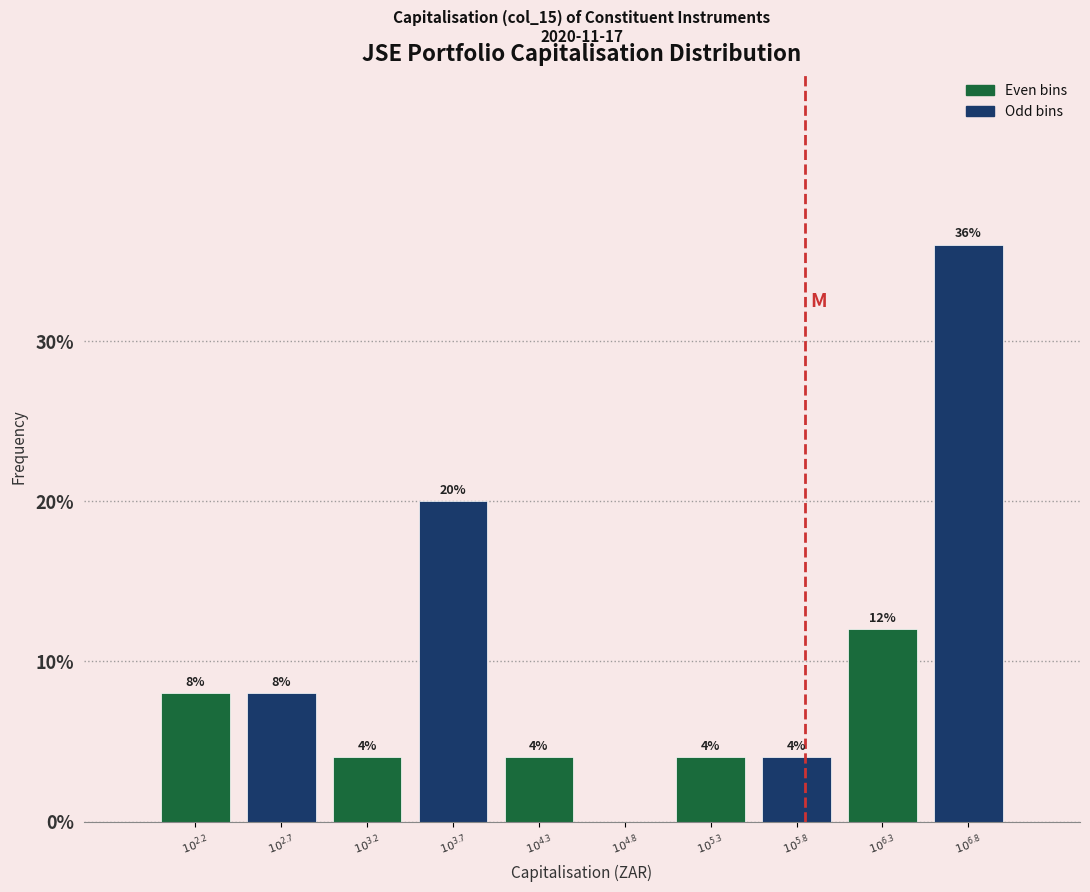

What is the sum of all values?

100